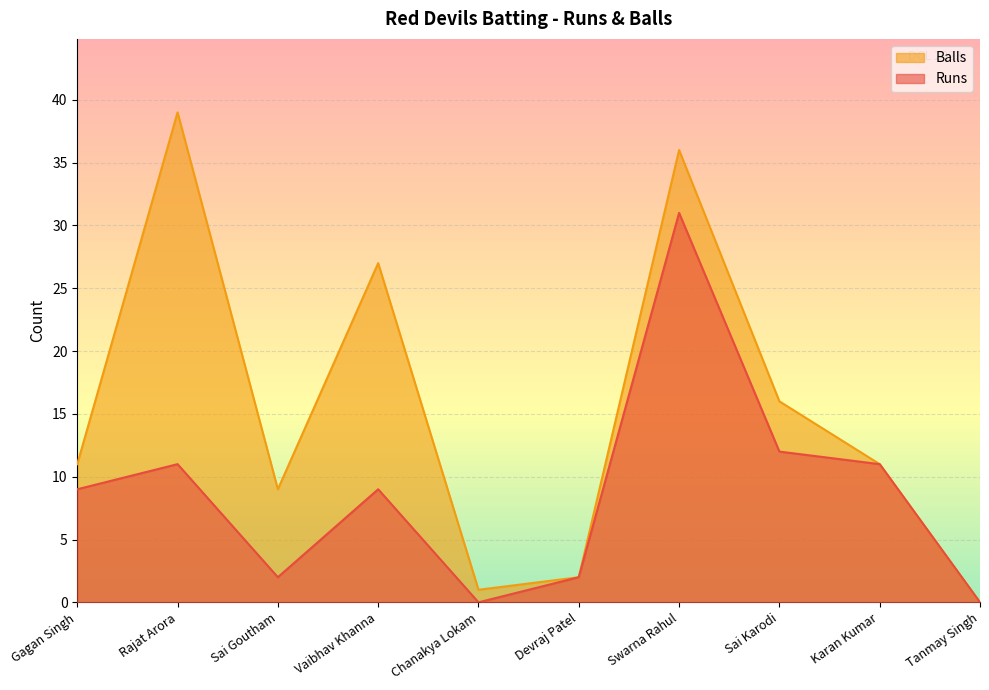

What is the difference between the maximum and minimum values in the Balls series?

39